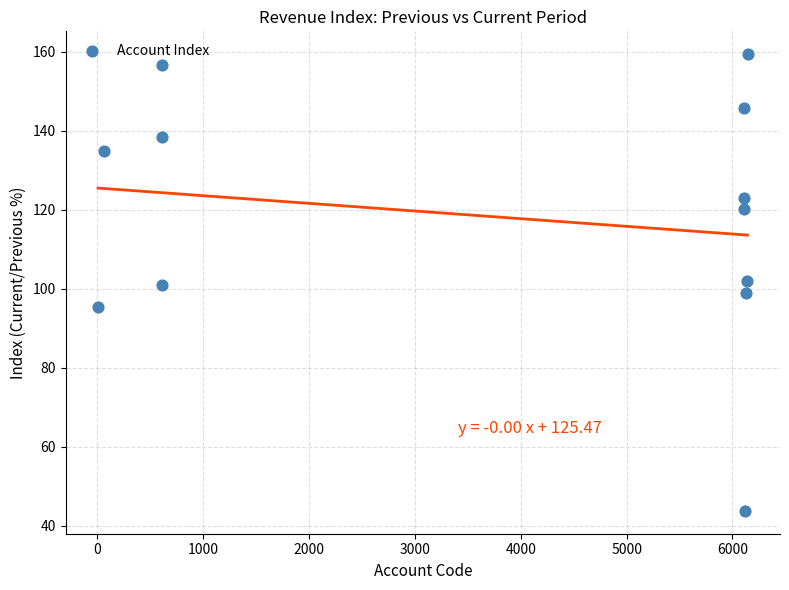

What is the average Y value?

118.2